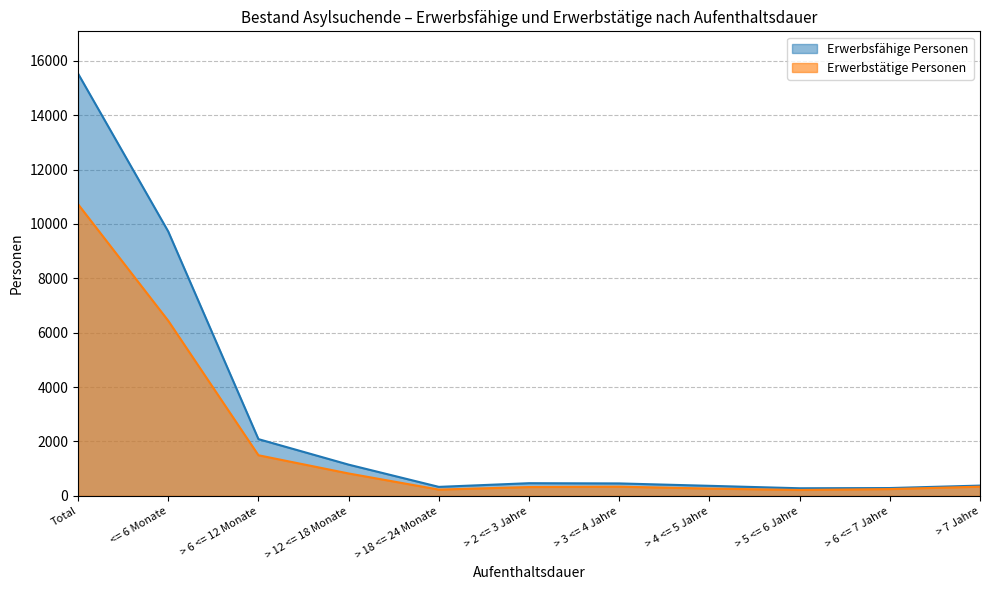

Is it true that Erwerbsfähige Personen equals 280 at > 5 <= 6 Jahre?

True